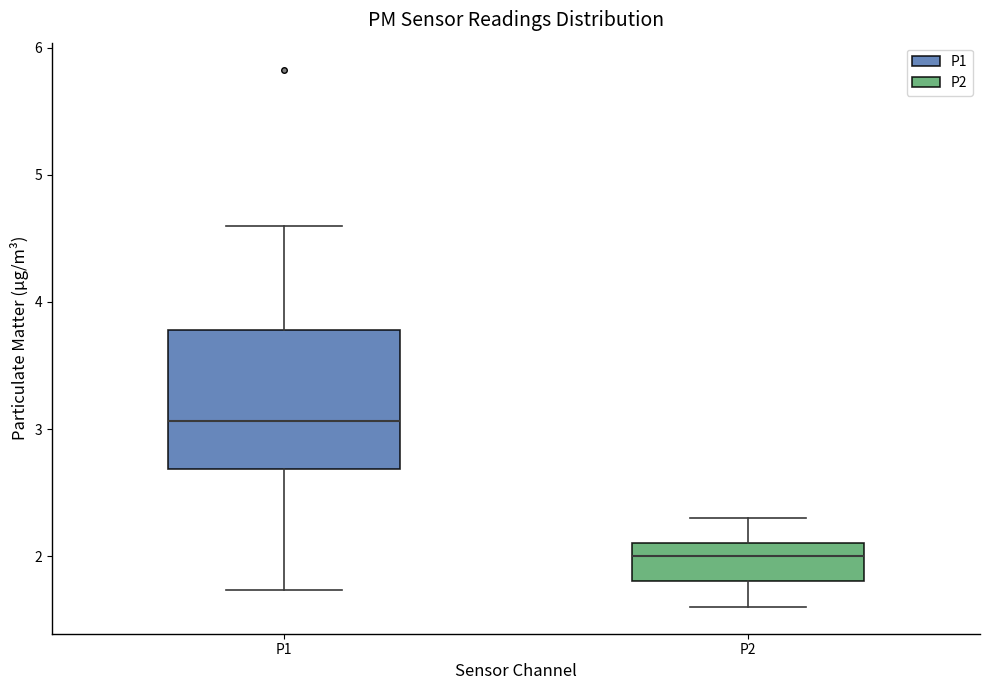

Reading left to right, transcribe this box plot: for each box, give where its median line is, the range the box spans, and where its two whiskers end, as read against the y-axis. The values are not printed on the chart, so give them approximately, as read against the axis.

P1: median 3.1, box 2.7 to 3.8, whiskers 1.7 to 4.6
P2: median 2.0, box 1.8 to 2.1, whiskers 1.6 to 2.3